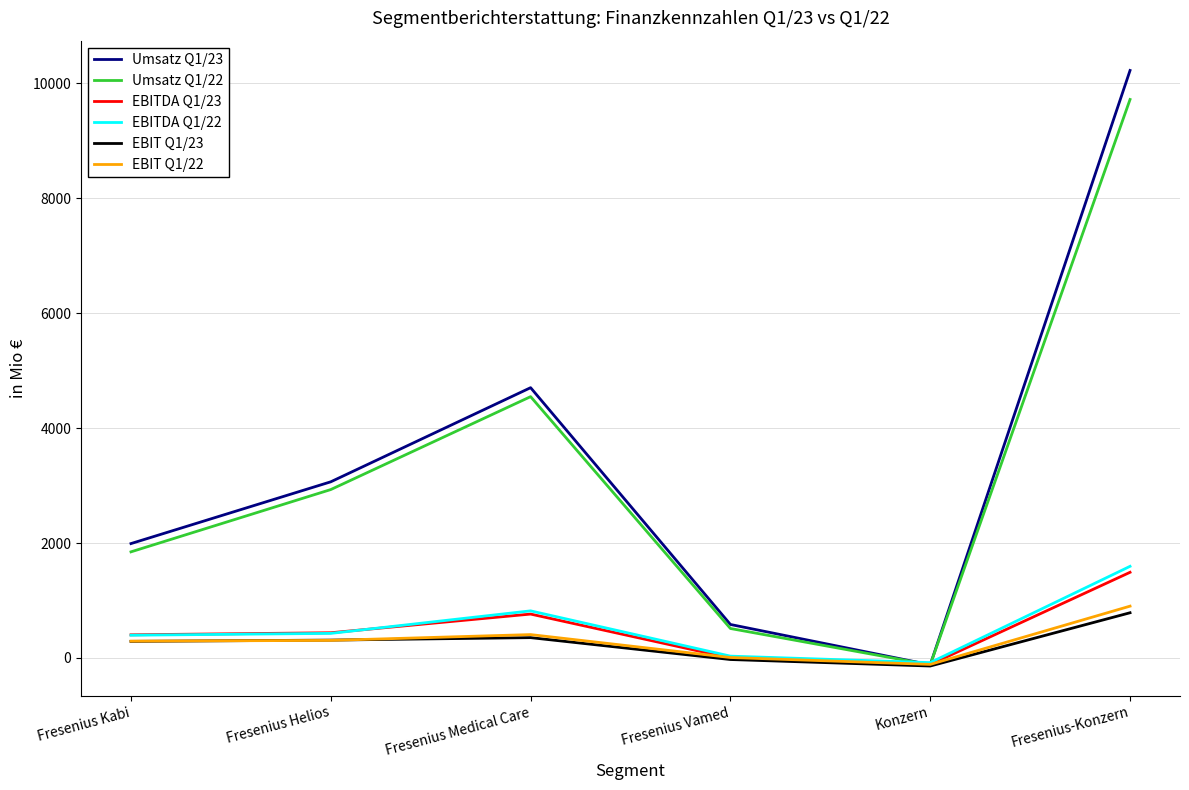

Which series changed the most between Fresenius Kabi and Fresenius-Konzern?

Umsatz Q1/23